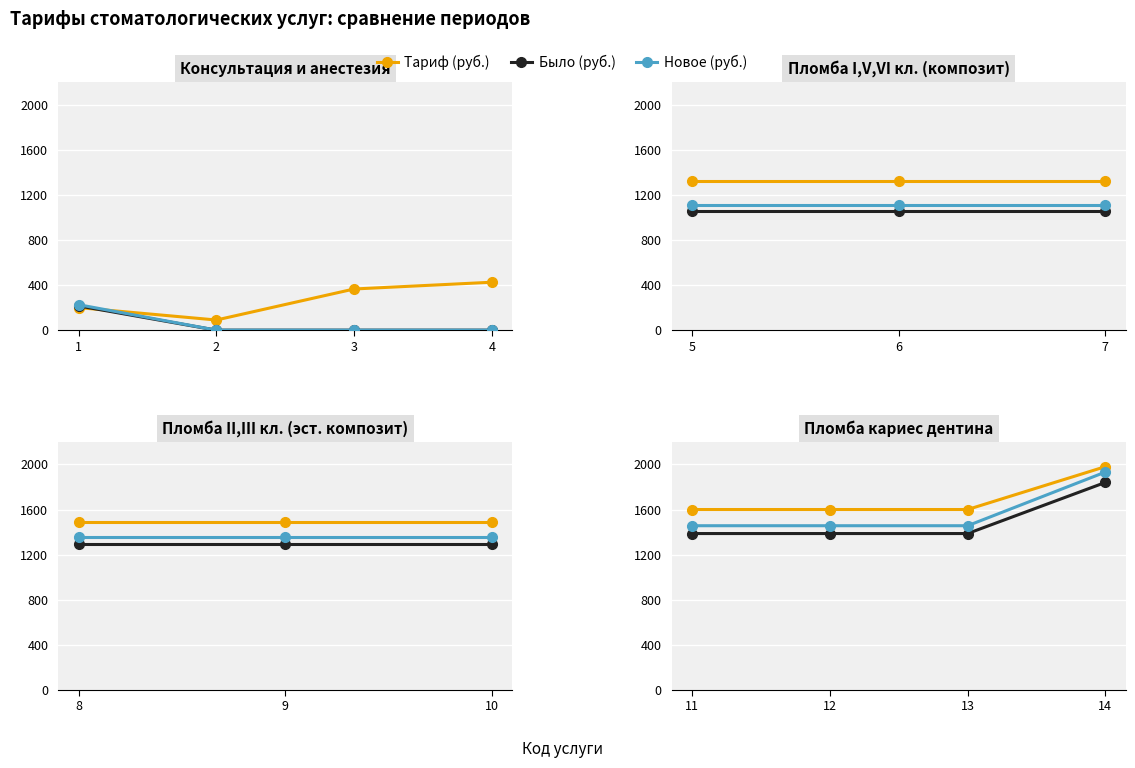

What is the value of the Тариф (руб.) point at the 4th from the left?

1980.0